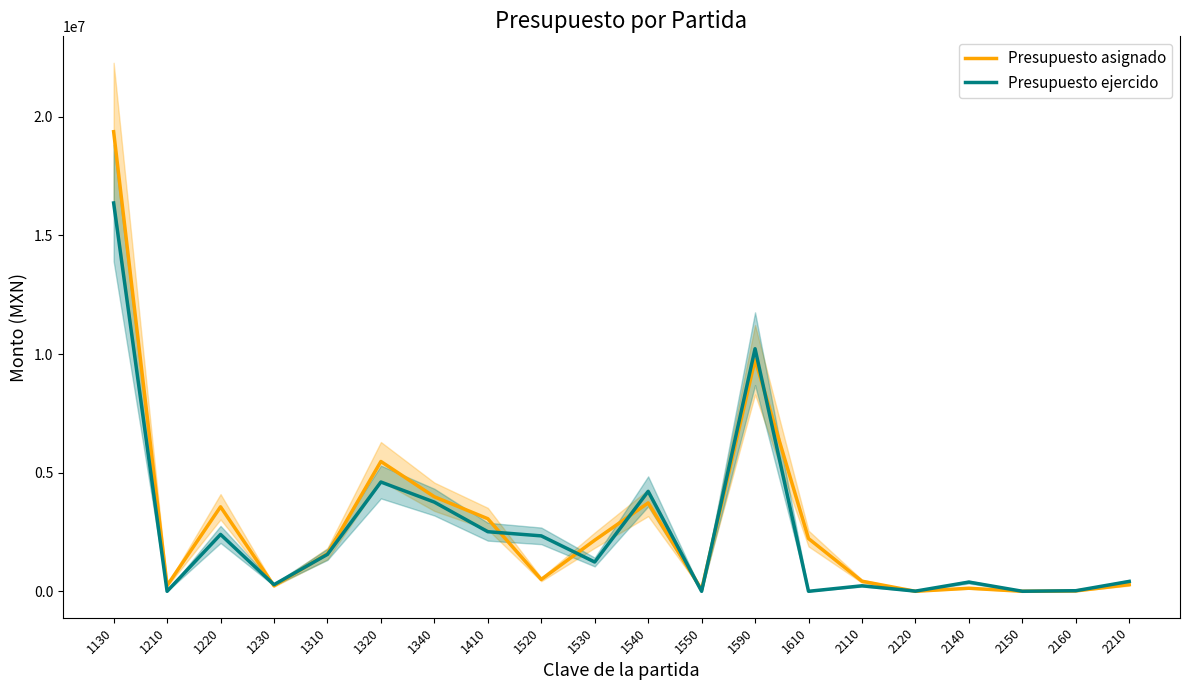

What is the highest value of the Presupuesto ejercido series?

16368587.1